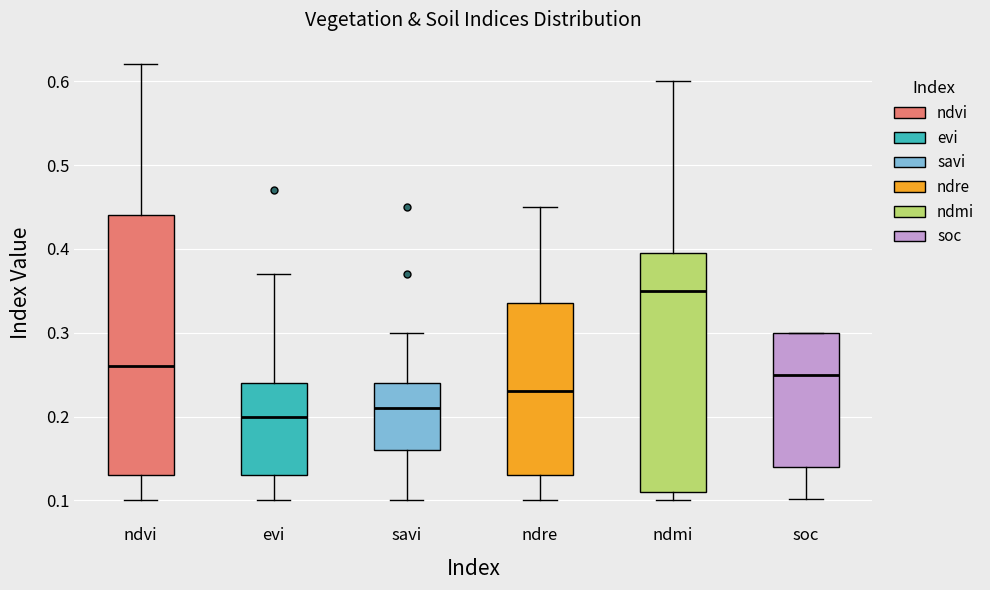

Comparing the boxes themselves (not the whiskers), which one is the tallest?

ndvi